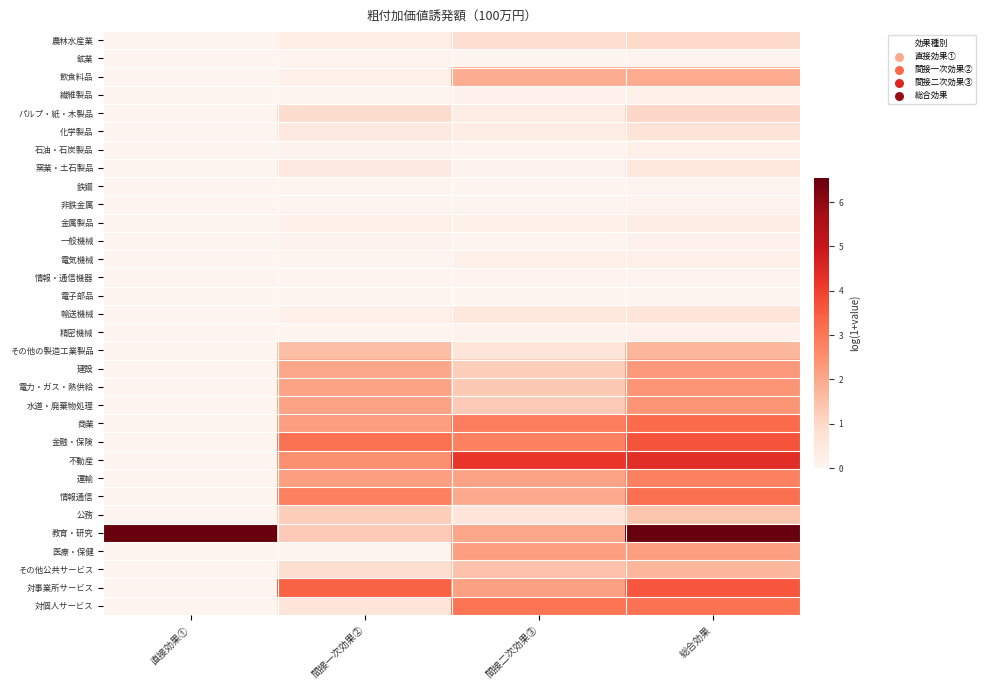

How many series are shown in this chart?

32